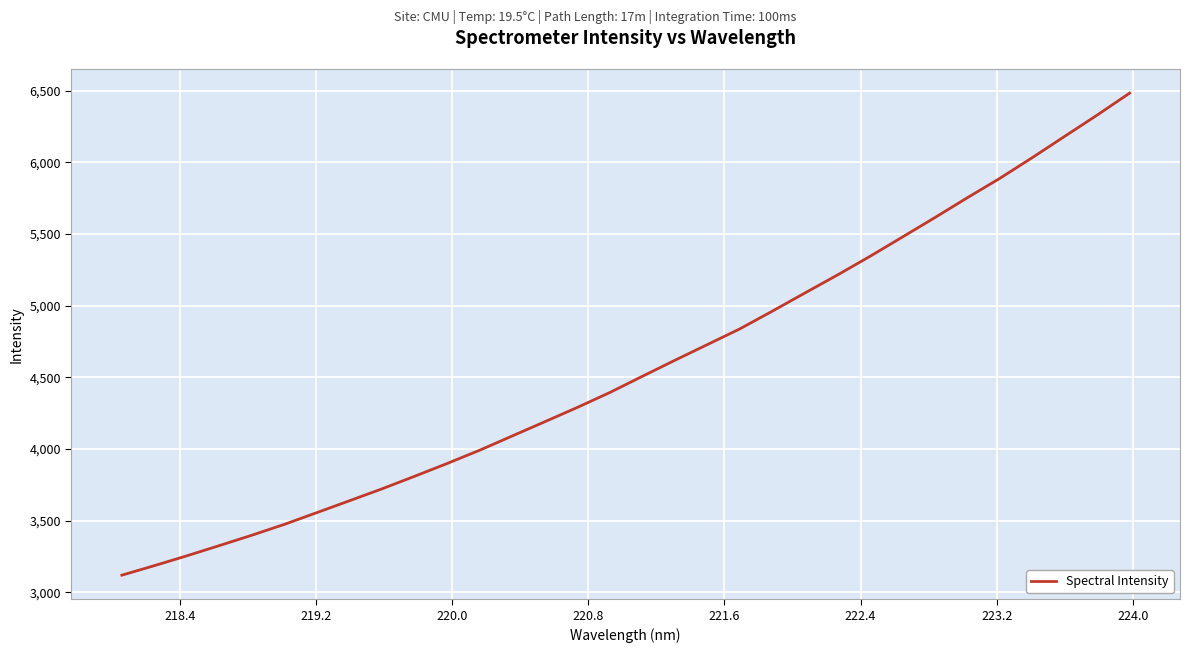

What is the minimum value shown in the chart?

3120.3